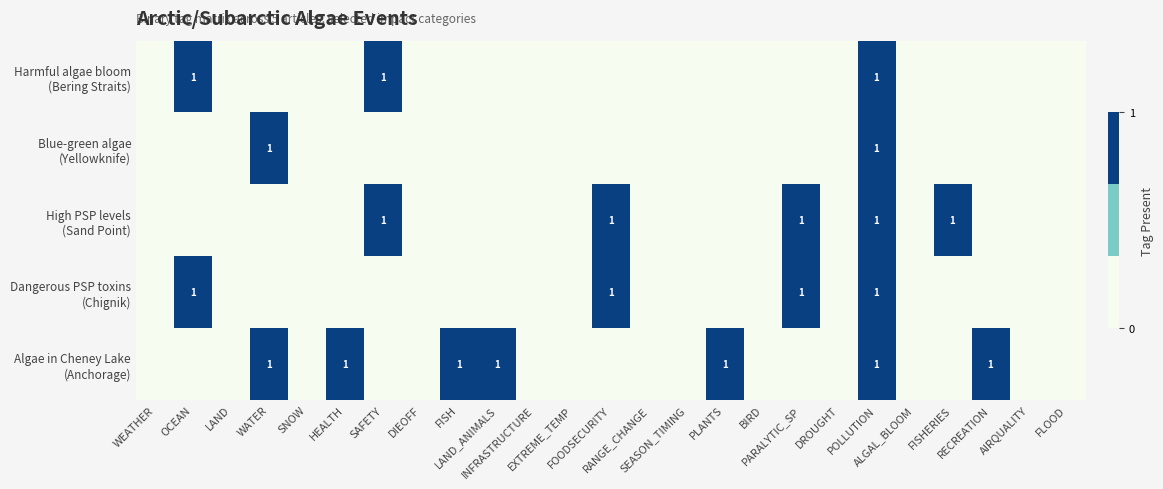

At how many categories does at least one series exceed 0?

12